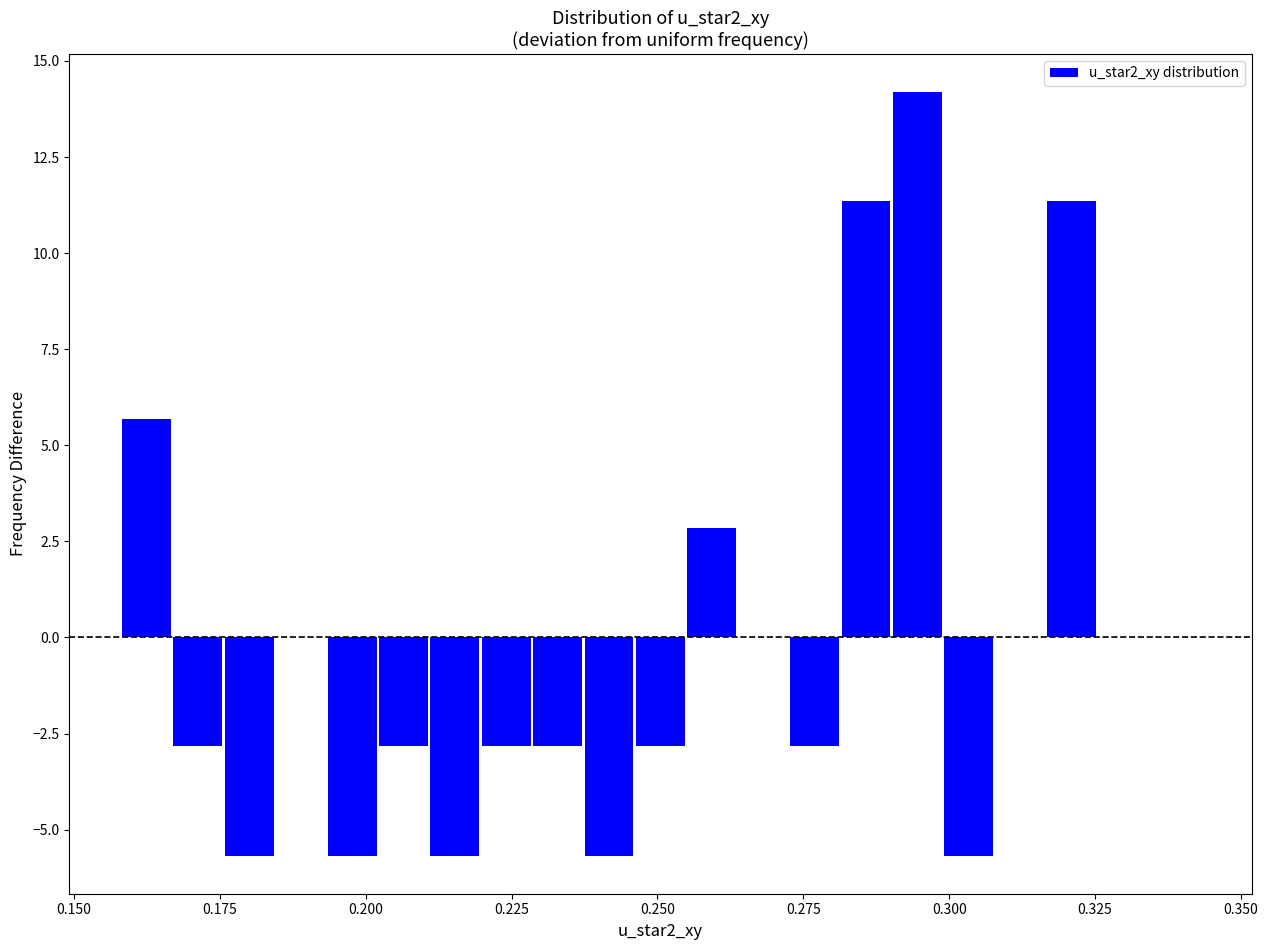

Around what value on the x-axis is the tallest bar? Give the approximate position of its centre, as read against the axis.

0.295